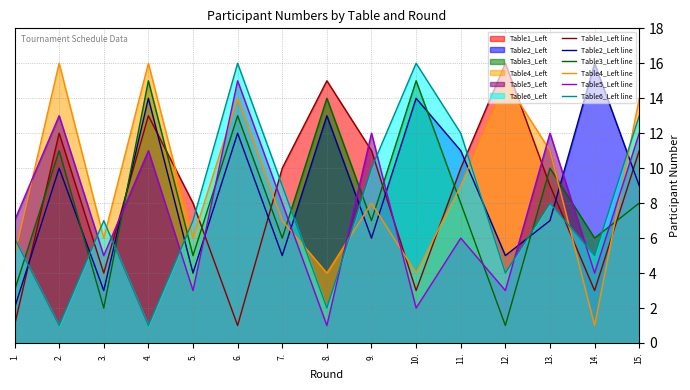

What is the sum of the Table3_Left line values at 1. and 13.?

13